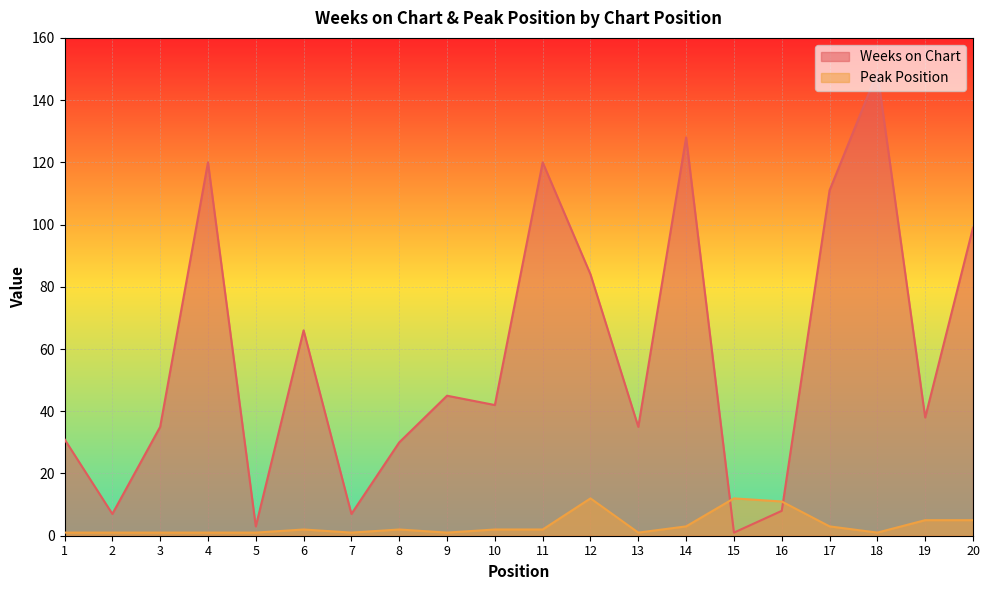

Reading left to right, list all the values displayed in this chart.

Weeks on Chart: 31	7	35	120	3	66	7	30	45	42	120	84	35	128	1	8	111	149	38	99
Peak Position: 1	1	1	1	1	2	1	2	1	2	2	12	1	3	12	11	3	1	5	5